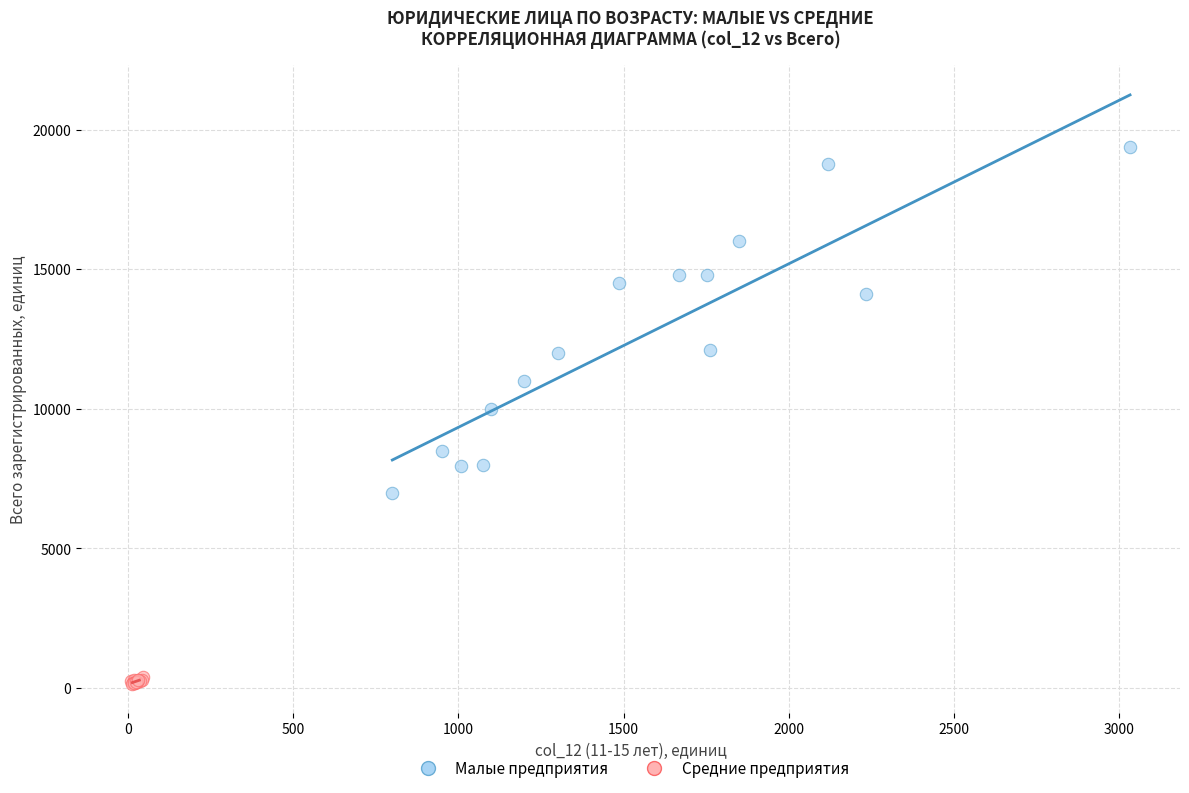

Which series contains the lowest Y value?

Средние предприятия